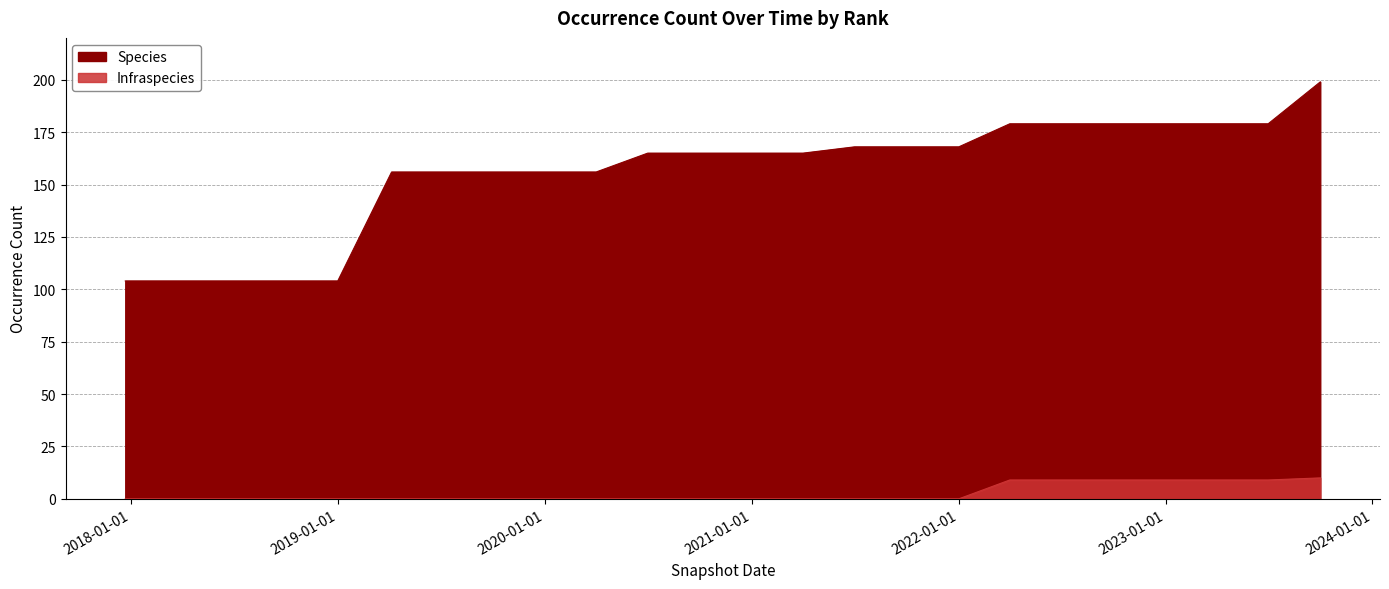

What is the total value across all series at 2020-01-01?

156